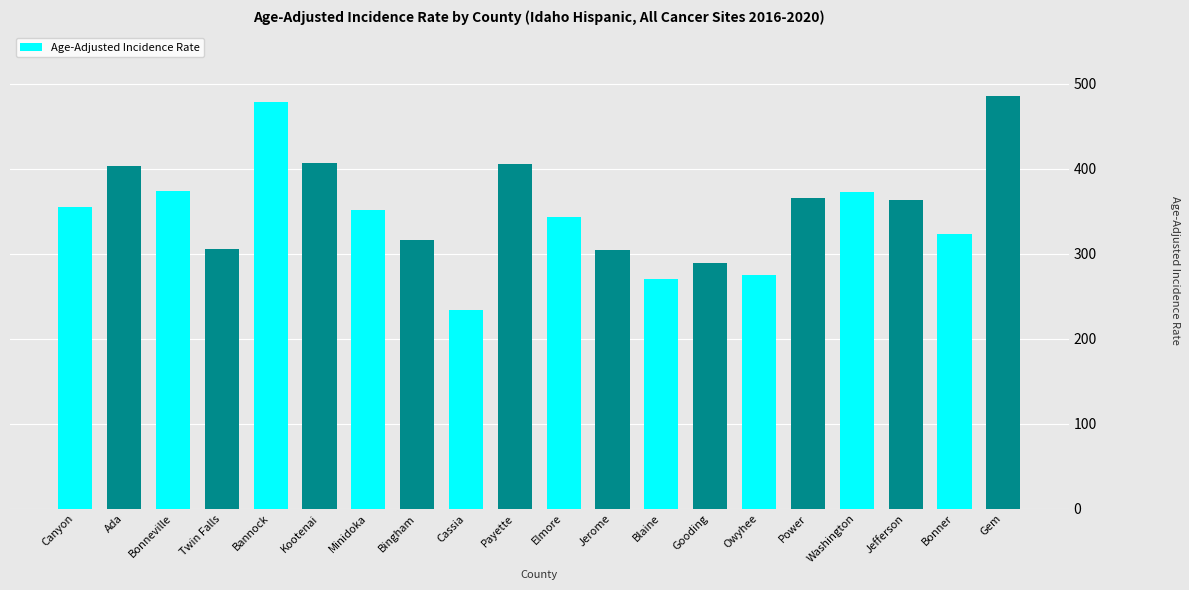

Between Jefferson and Kootenai, which is larger?

Kootenai